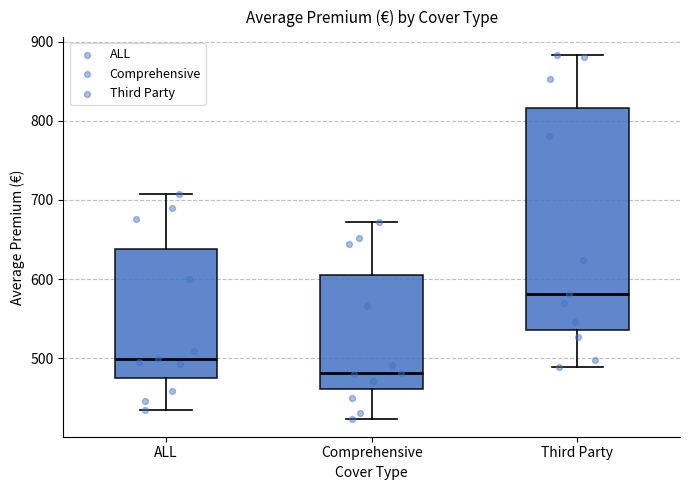

Comparing the boxes themselves (not the whiskers), which one is the tallest?

Third Party